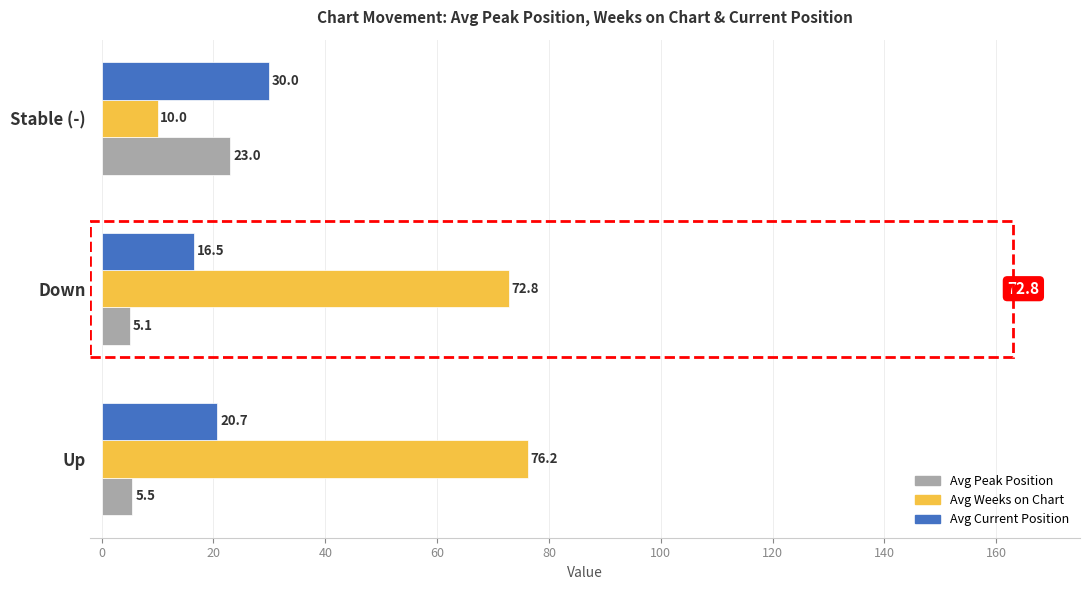

What is the difference between the Avg Peak Position values at Up and Stable (-)?

17.5